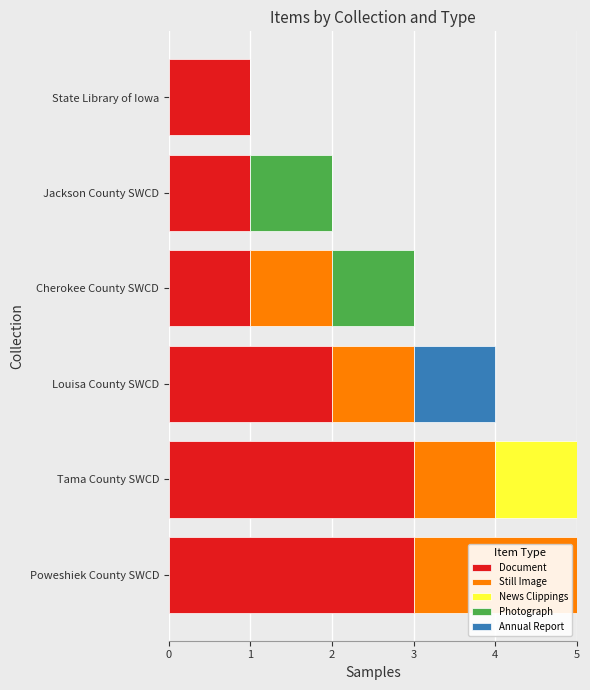

The Document series shows 5 at Tama County SWCD. True or false?

False